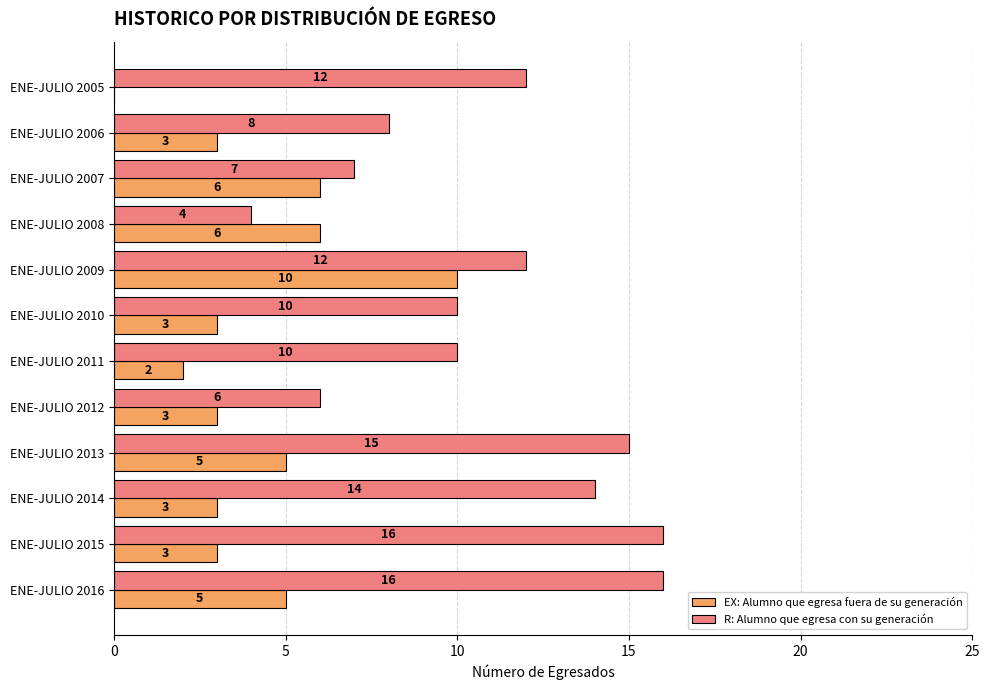

At which category is the sum across all series the highest?

ENE-JULIO 2009